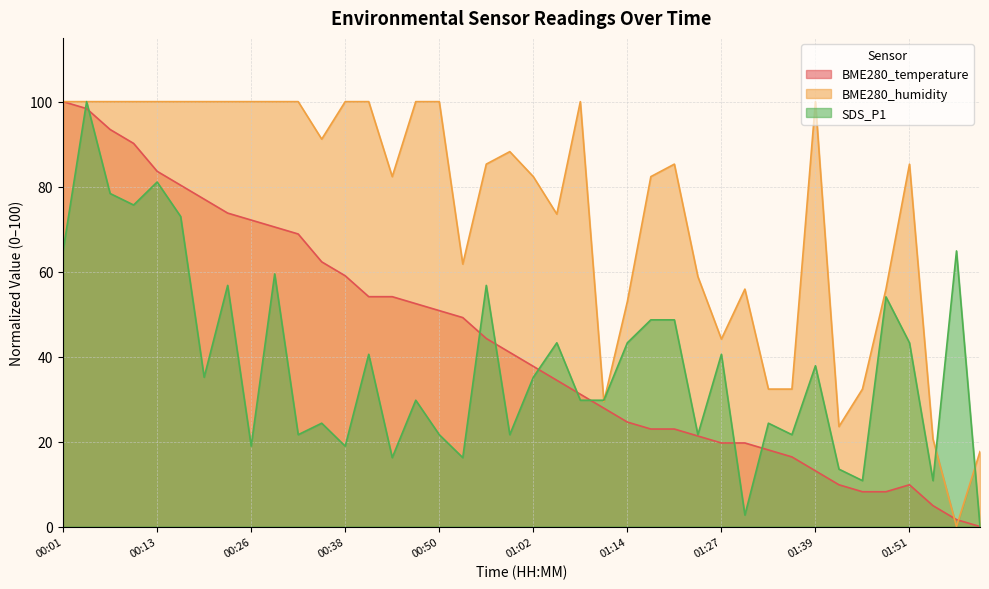

What is the difference between the maximum and minimum values in the BME280_humidity series?

100.0